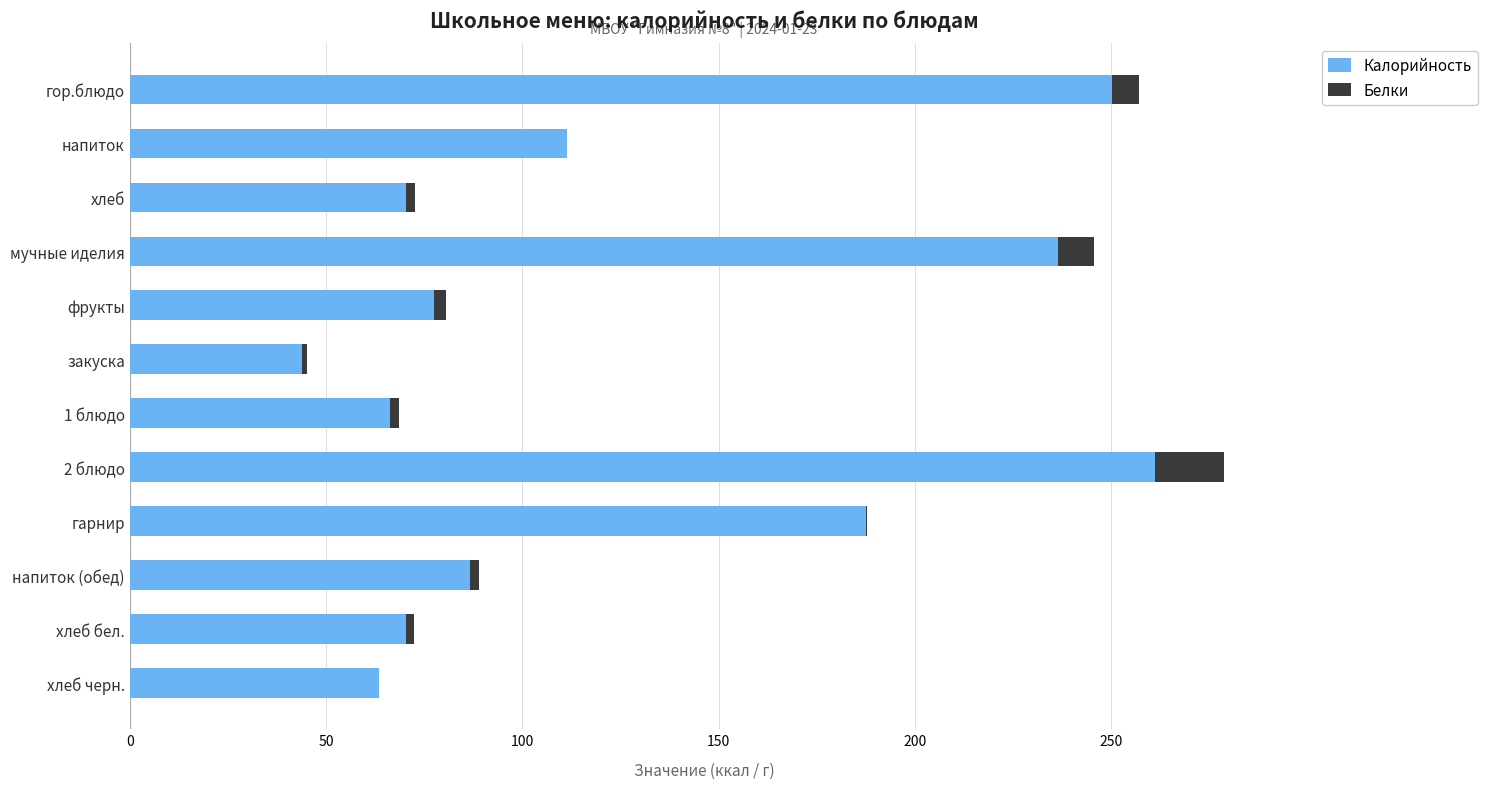

Which category has the highest value in the Калорийность series?

2 блюдо